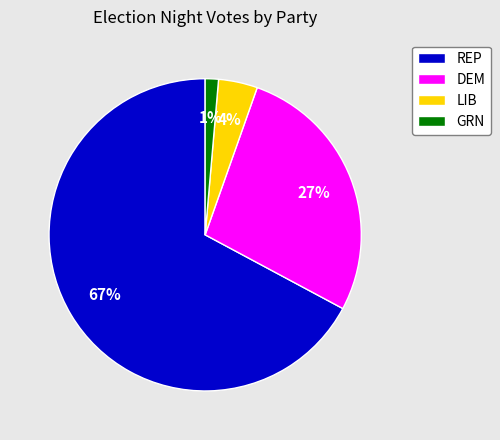

To the nearest percent, what is the average slice percentage?

25%